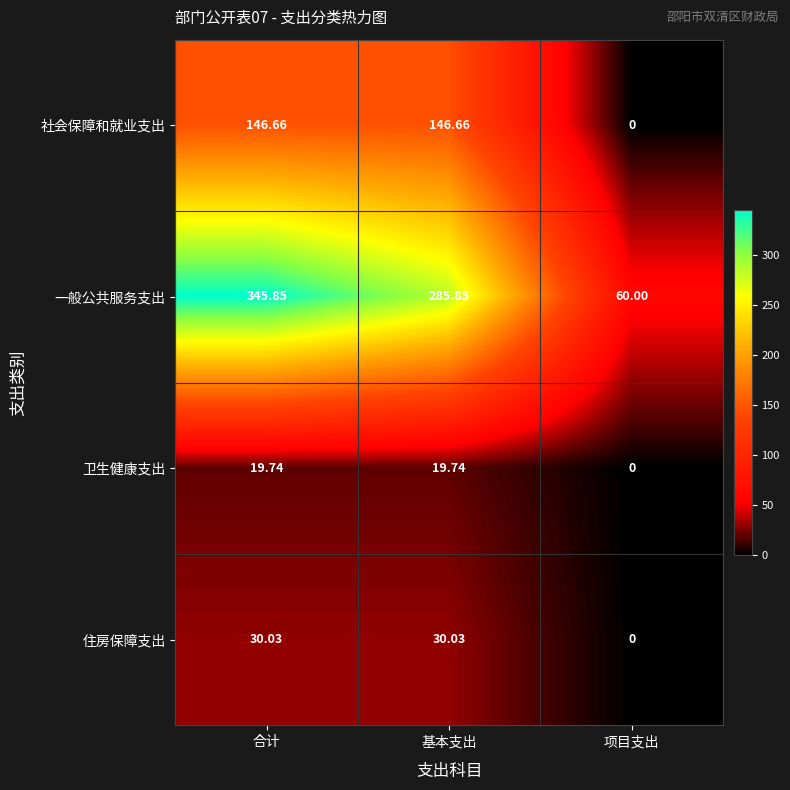

At which category does the chart reach its peak across all series?

合计